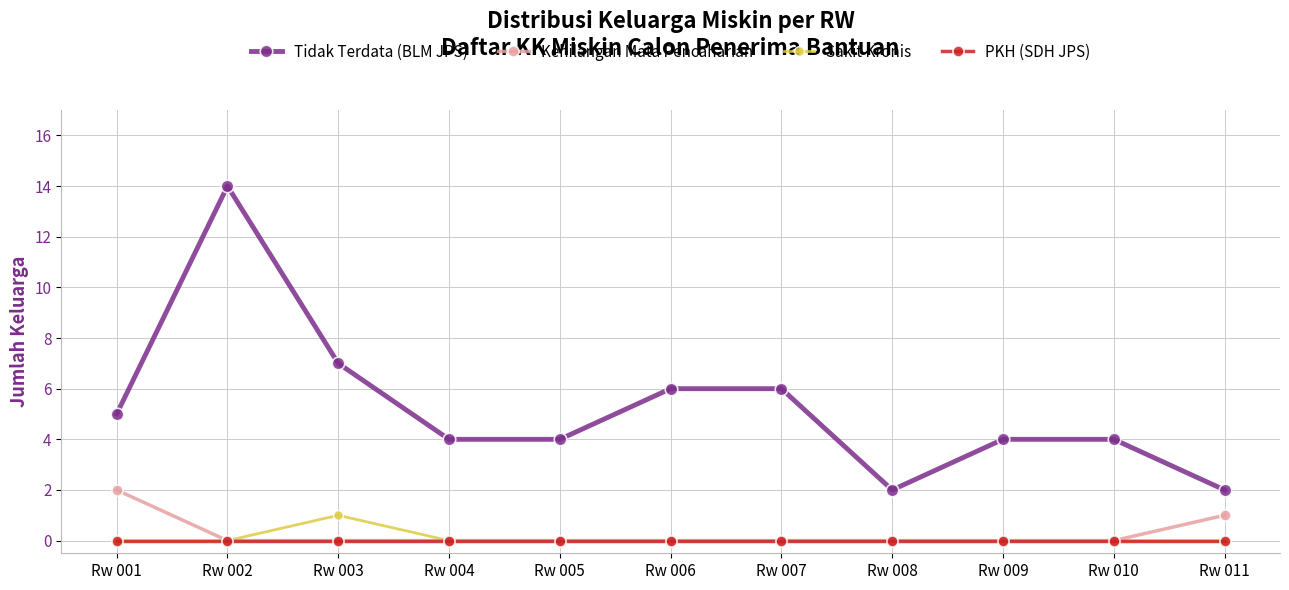

The Kehilangan Mata Pencaharian series shows 0 at Rw 006. True or false?

True